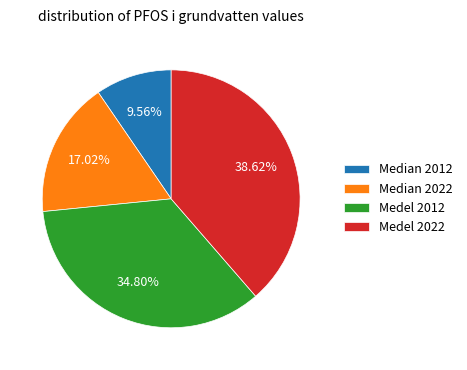

Between Median 2022 and Medel 2022, which is larger?

Medel 2022